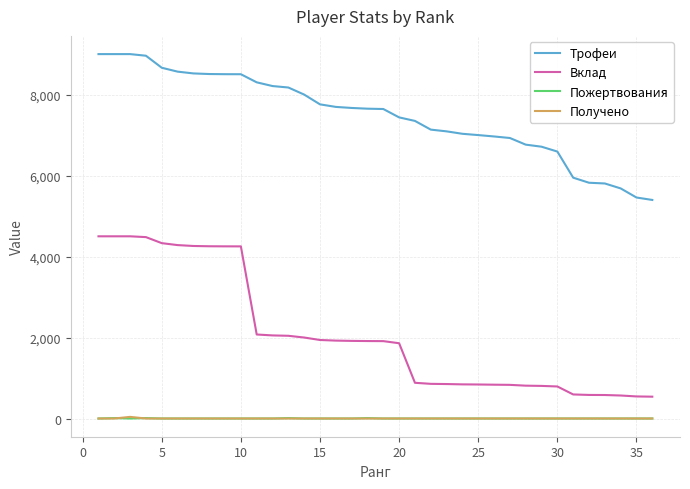

How many series are shown in this chart?

4